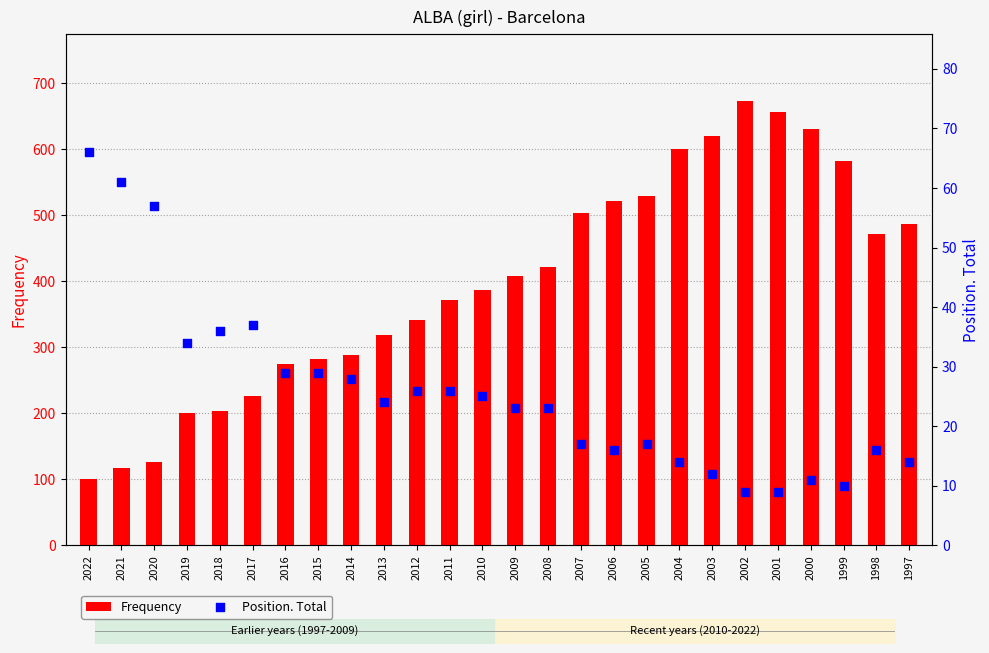

Which series reaches the minimum Y coordinate?

Position. Total